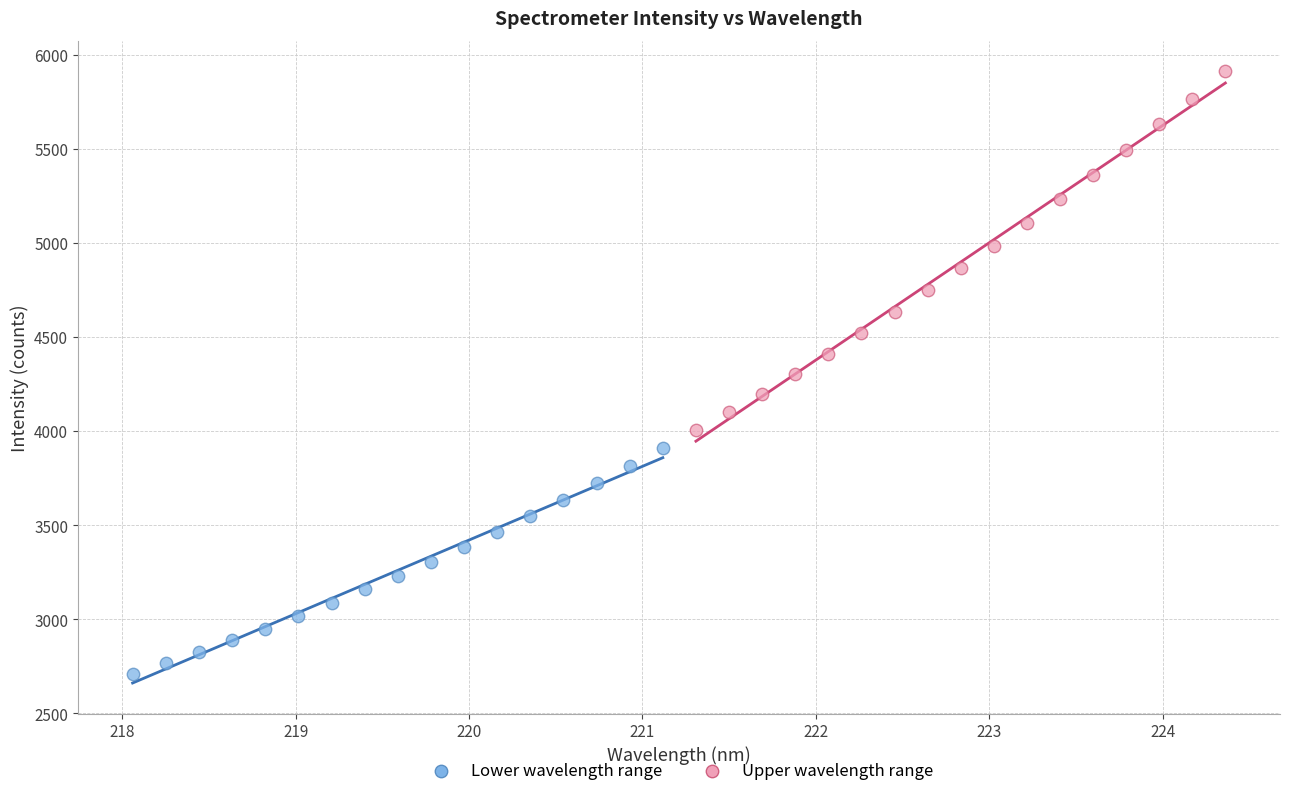

Which series reaches the maximum Y coordinate?

Upper wavelength range